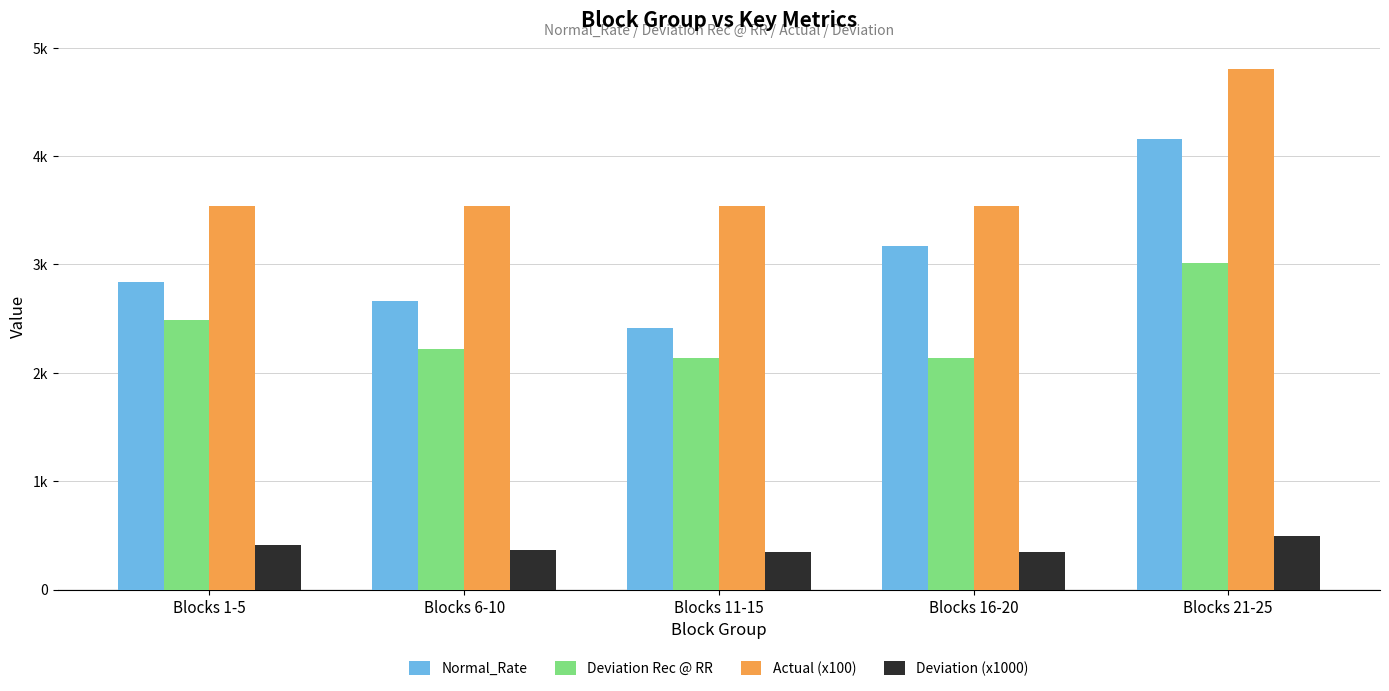

Are the bars horizontal?

No